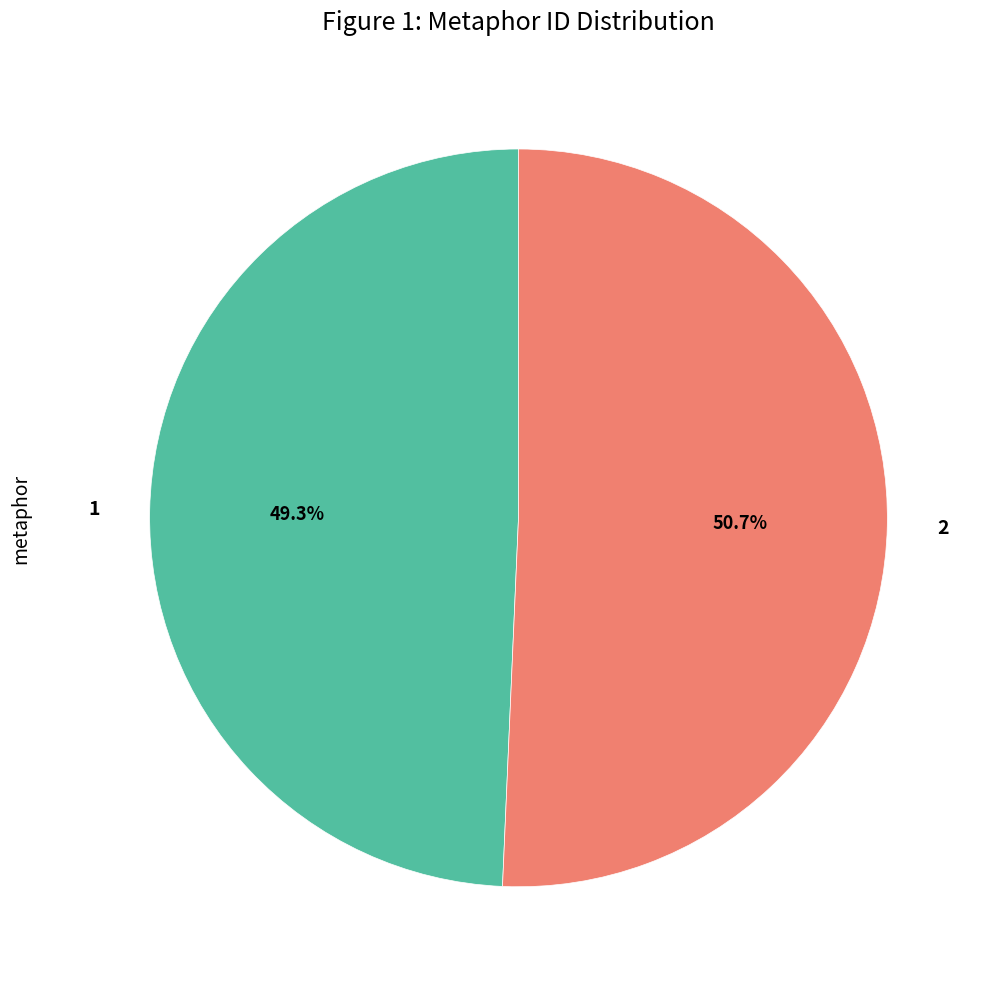

Is there a majority slice in this chart?

Yes